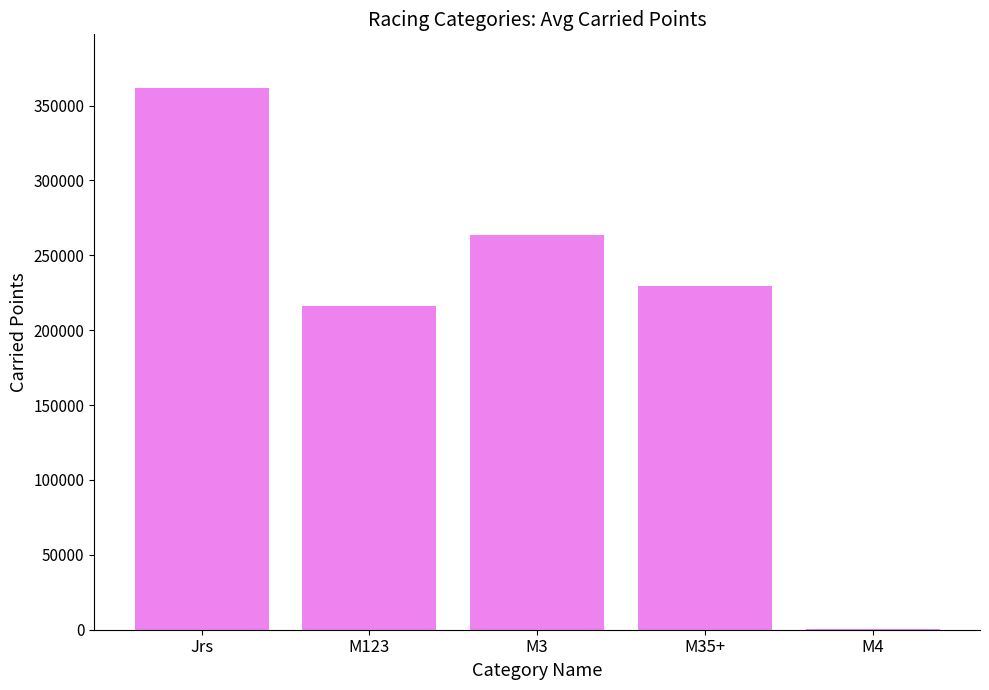

Is it true that the value at M3 is 345735?

False